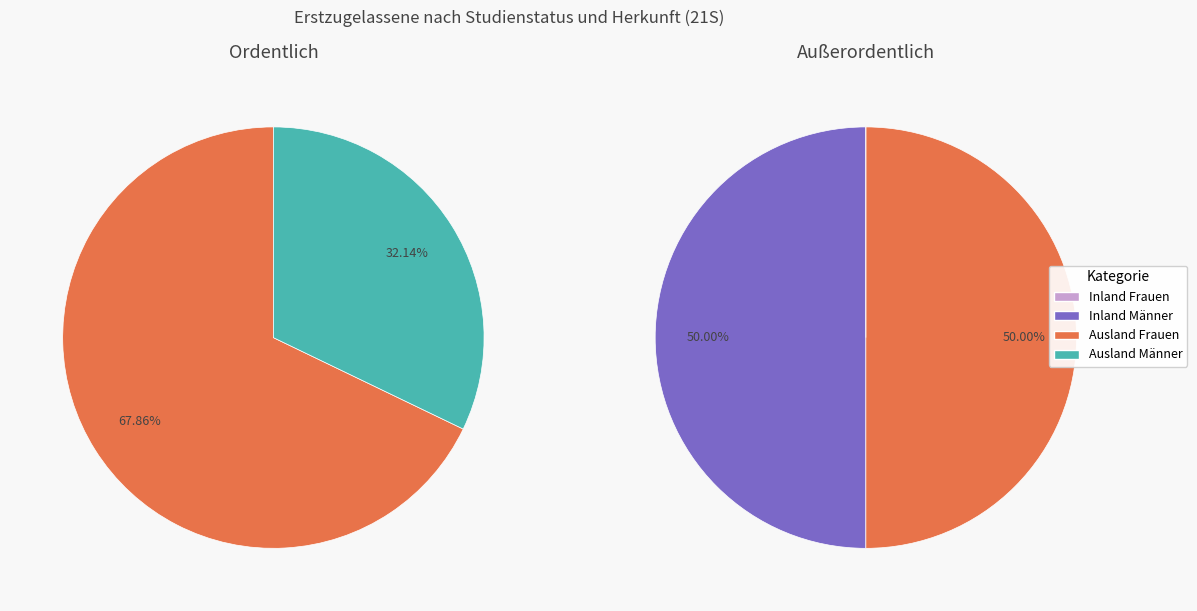

Rank the categories by Ausland Frauen value from highest to lowest.

Ordentlich, Außerordentlich